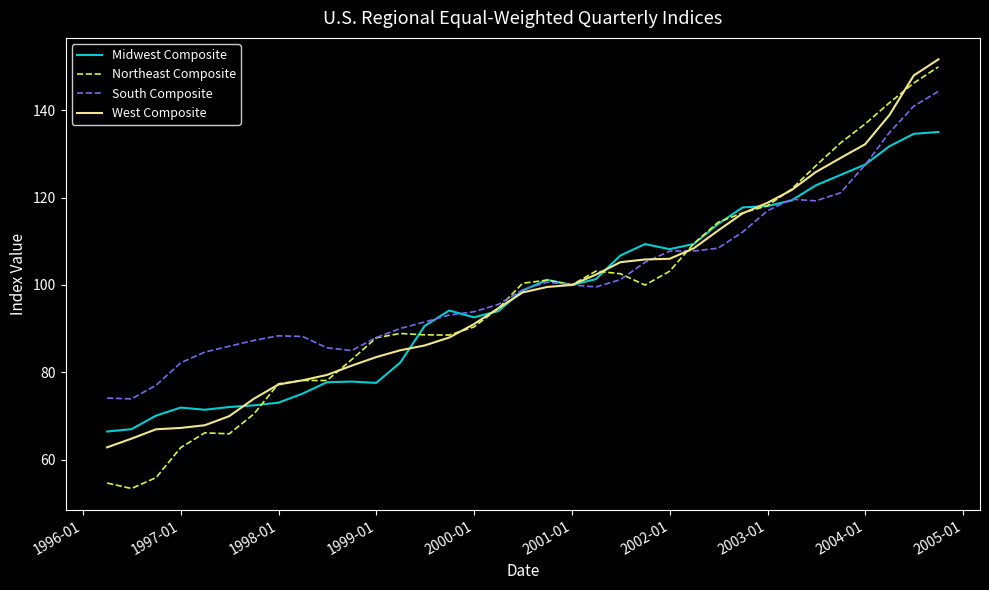

Is this an area chart (filled region under the line)?

No